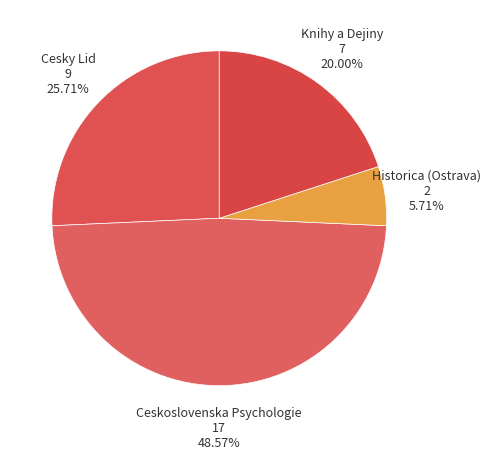

To the nearest percent, what percentage of the pie is Ceskoslovenska Psychologie?

49%